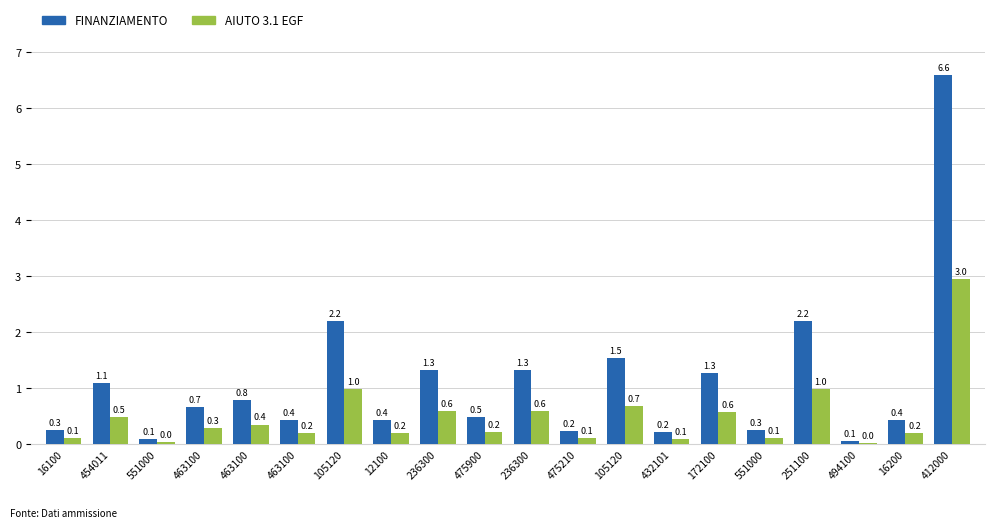

Which series has the largest total across all categories?

FINANZIAMENTO